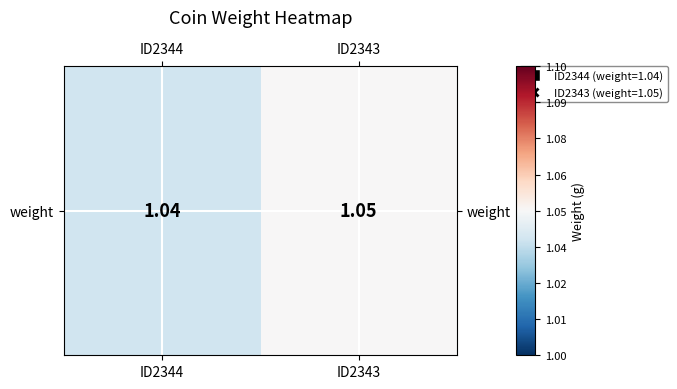

List the labels in order of value, largest first.

ID2343, ID2344